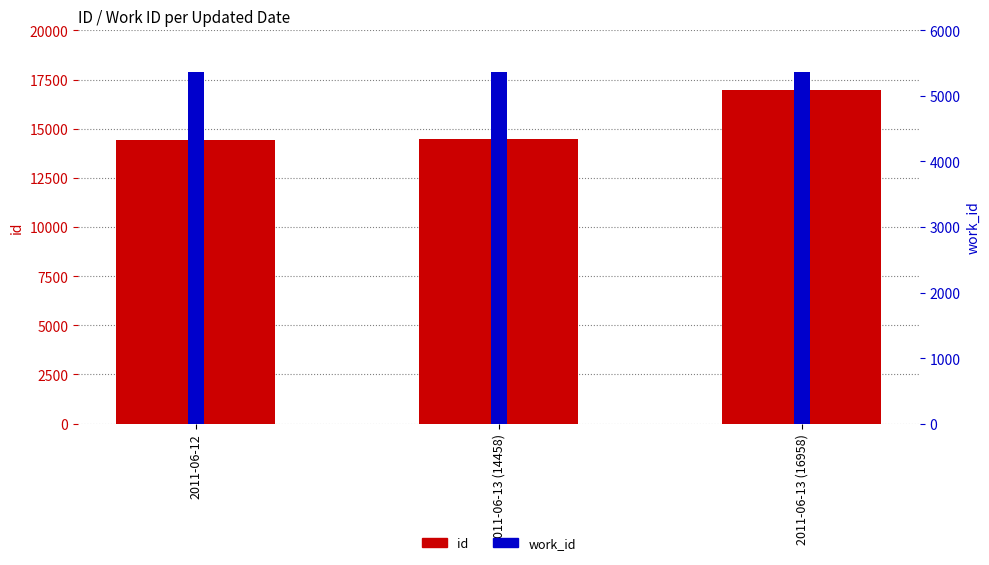

How many distinct data groups are displayed?

2